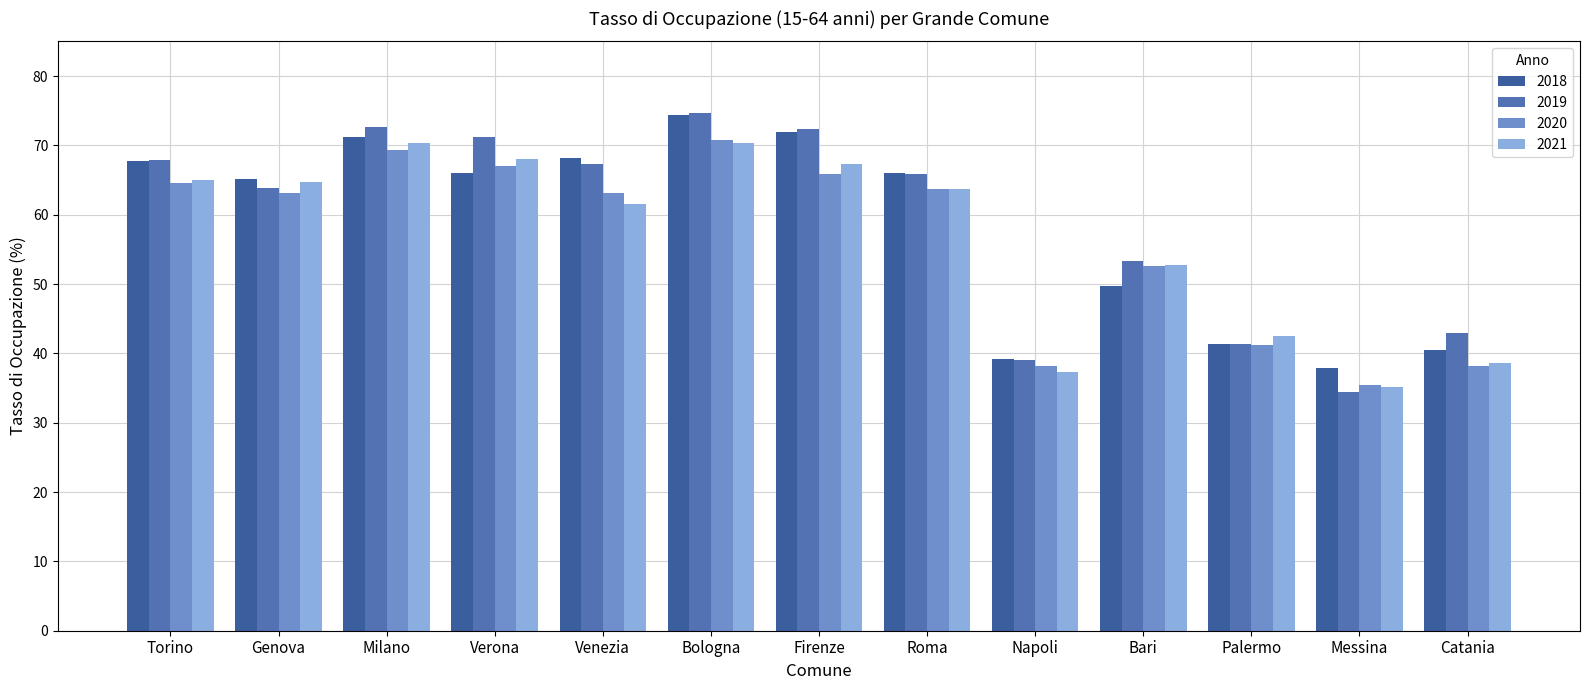

Are the bars horizontal?

No